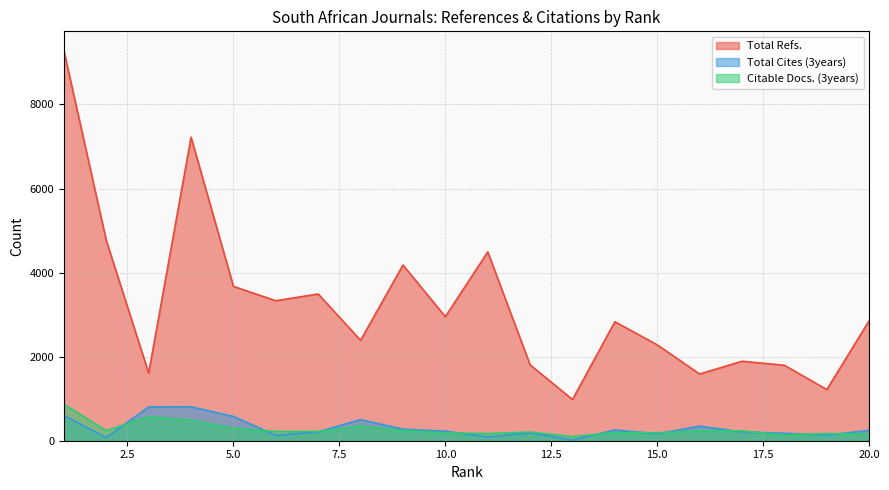

Which series has the largest total across all categories?

Total Refs.